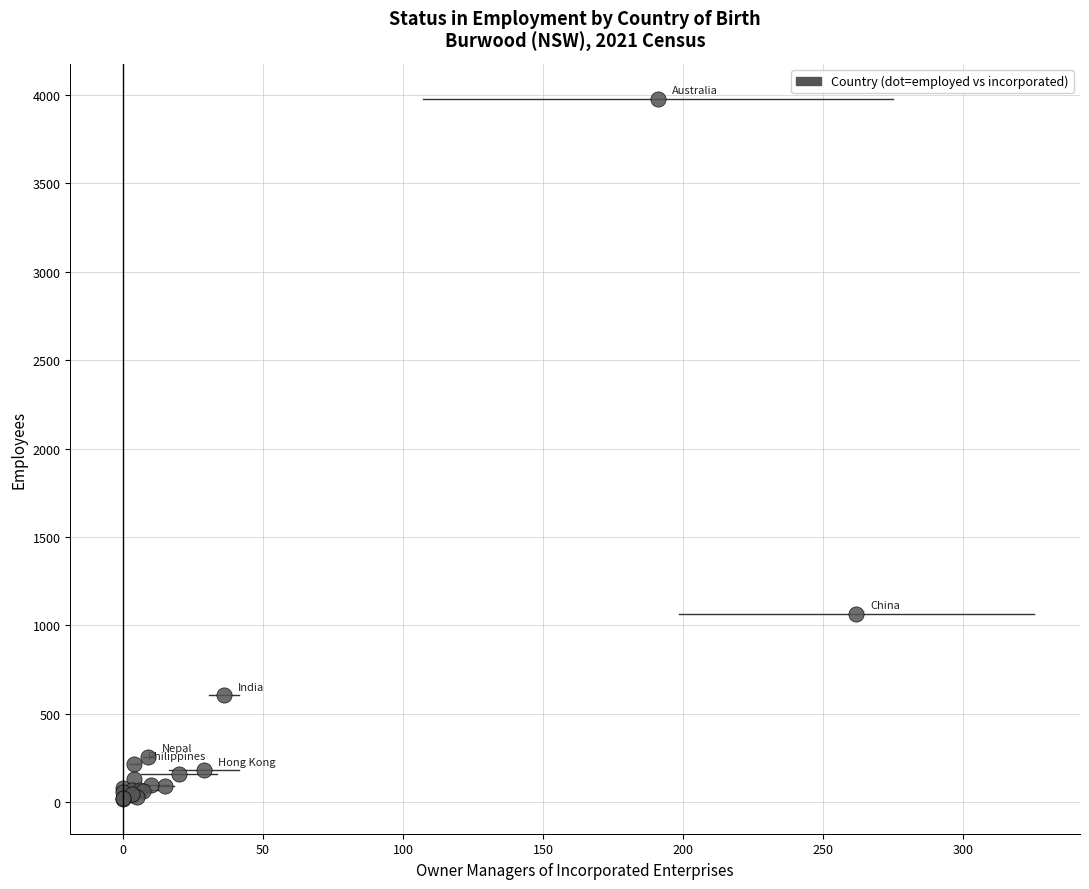

What Y value in the scatter plot is closest to 1998?

1066